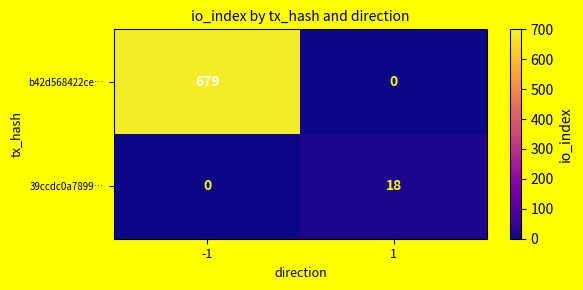

What is the maximum value shown in the chart?

679